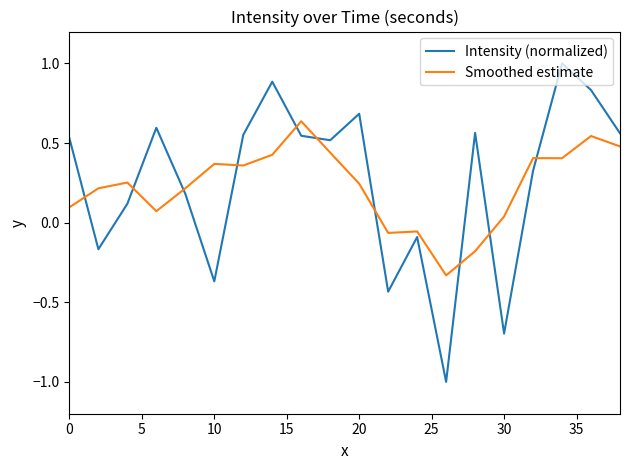

How many intersections are there between Smoothed estimate and Intensity (normalized)?

10